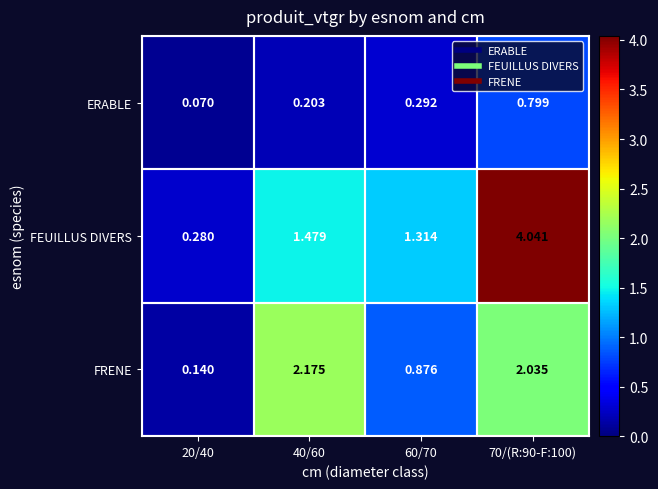

List the series in order of their peak value, highest first.

FEUILLUS DIVERS, FRENE, ERABLE